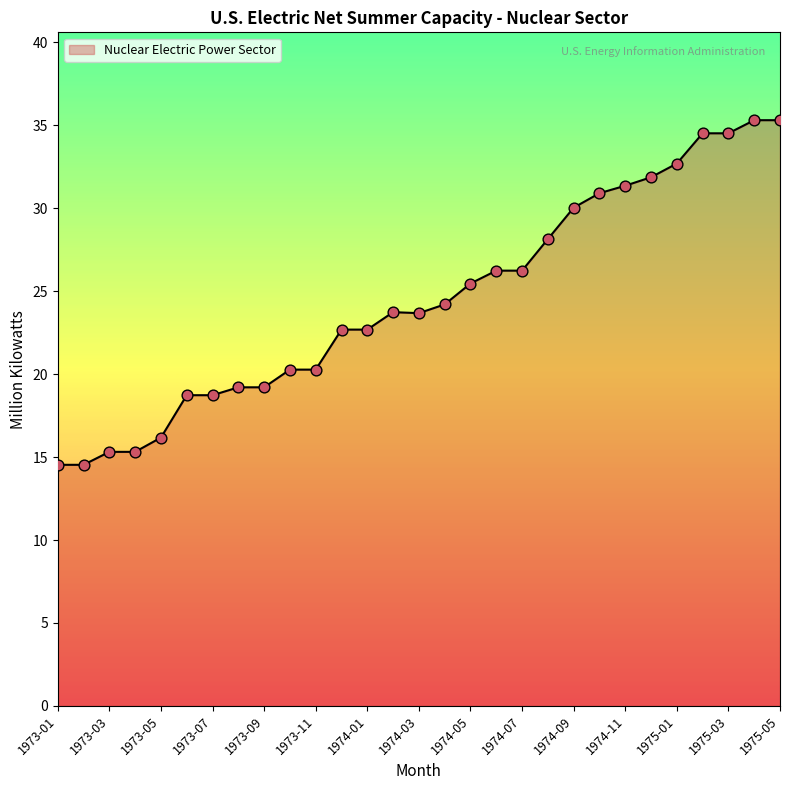

What is the maximum value shown in the chart?

35.3